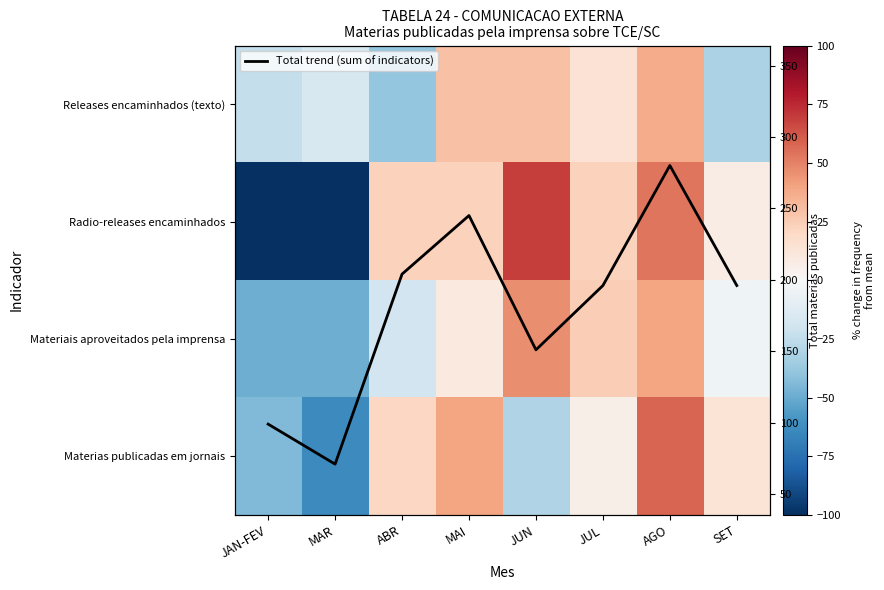

Which series has the largest range (max minus min)?

Total (sum)